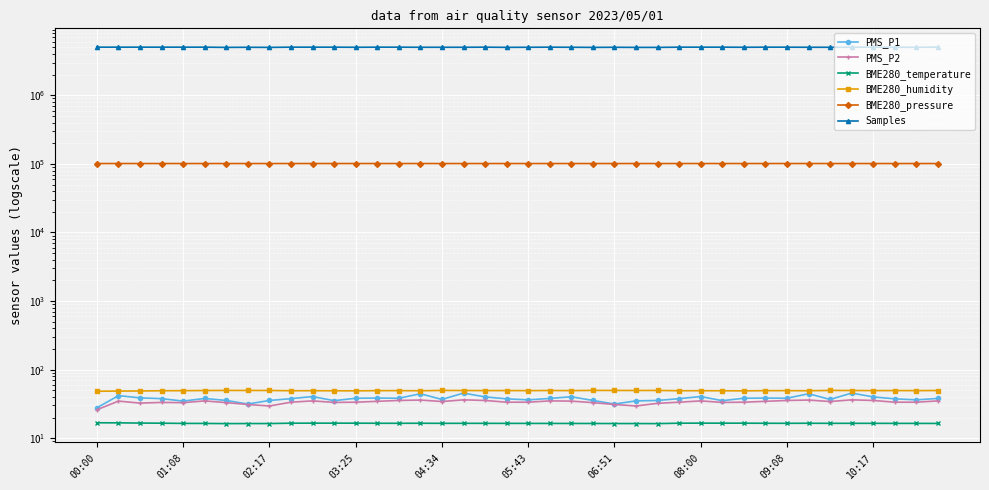

Which has a higher value, 19 or 28?

28